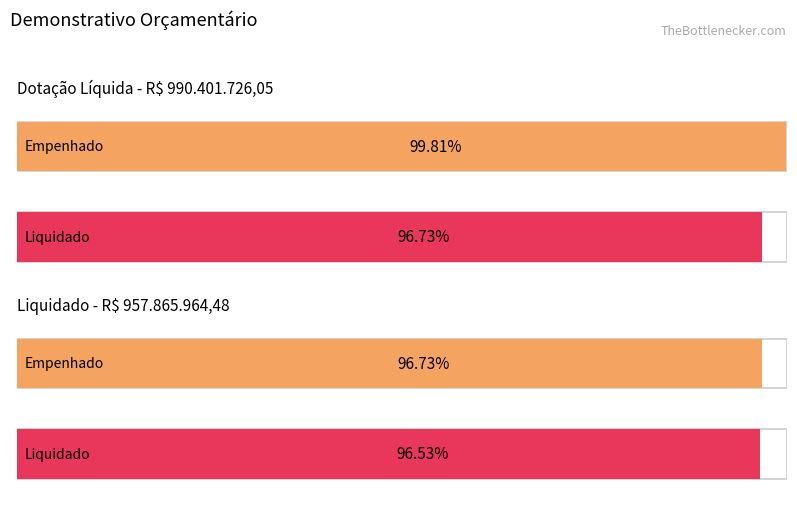

What is the sum of the Liquidado values at Dotação Líquida and Liquidado?

1915731929.0